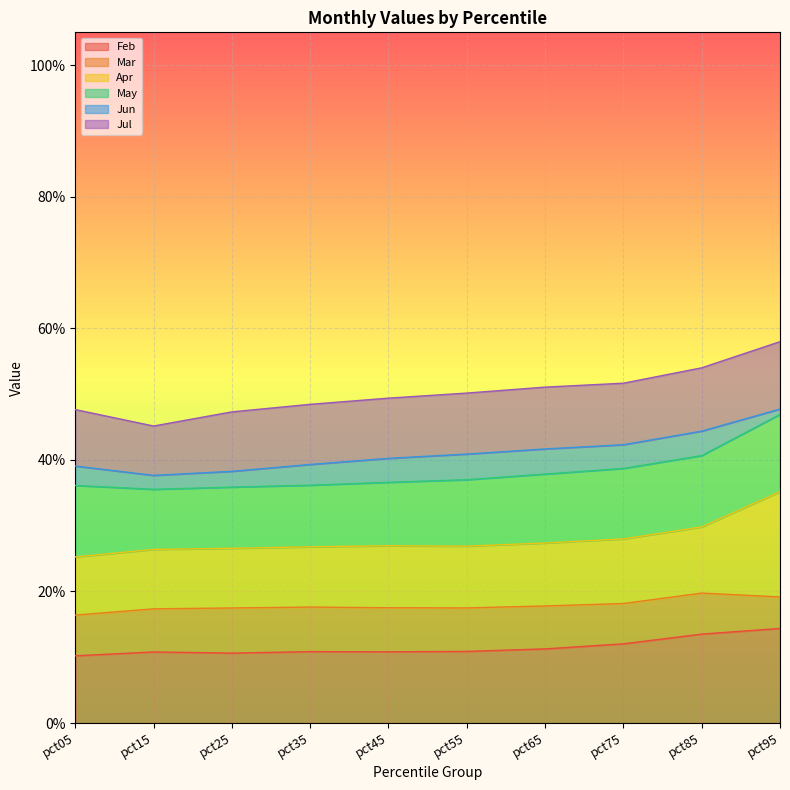

Where is the first local minimum for Jun?

pct15